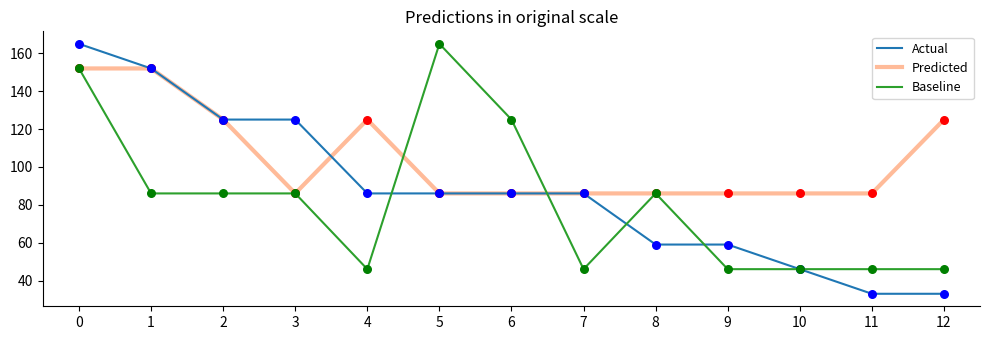

What is the difference between the highest and lowest values at 7?

40